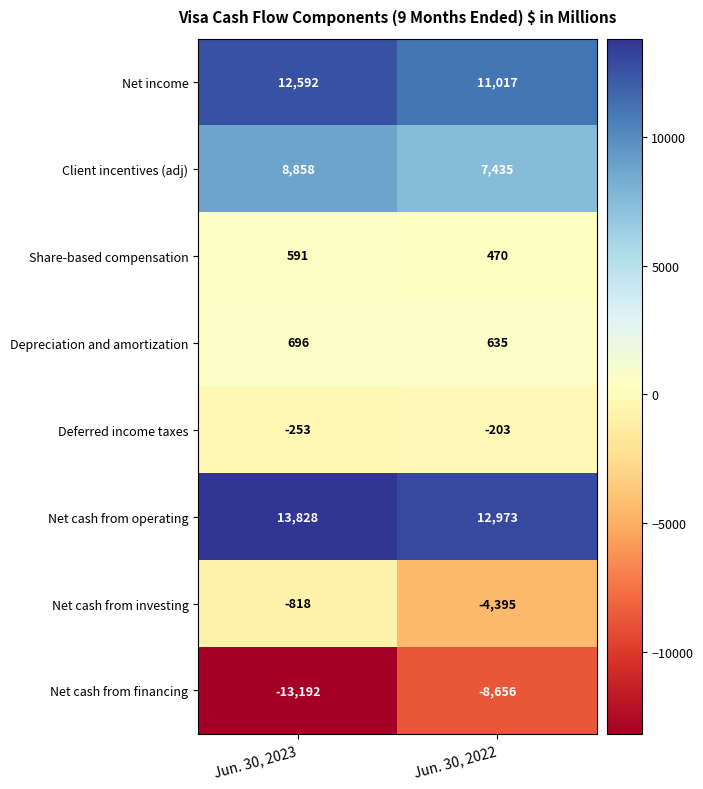

What is the maximum value shown in the chart?

13828